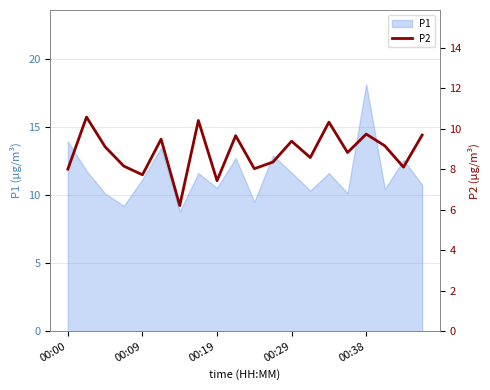

What is the maximum value for P1?

18.1